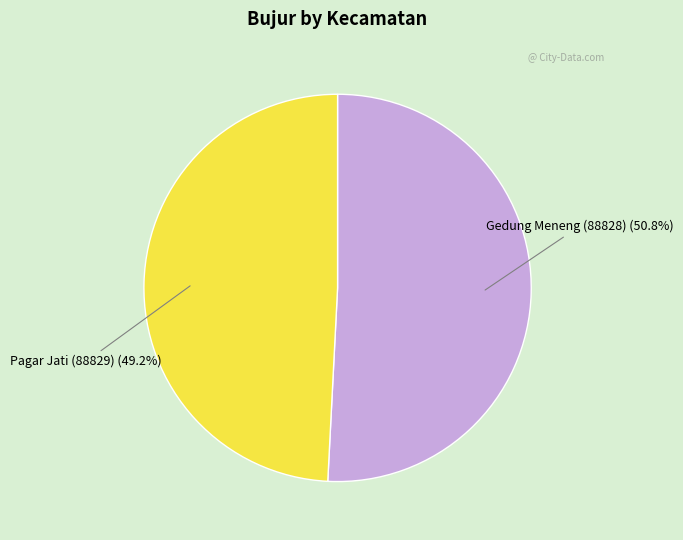

True or false: Gedung Meneng (88828) accounts for 51% of the total.

True